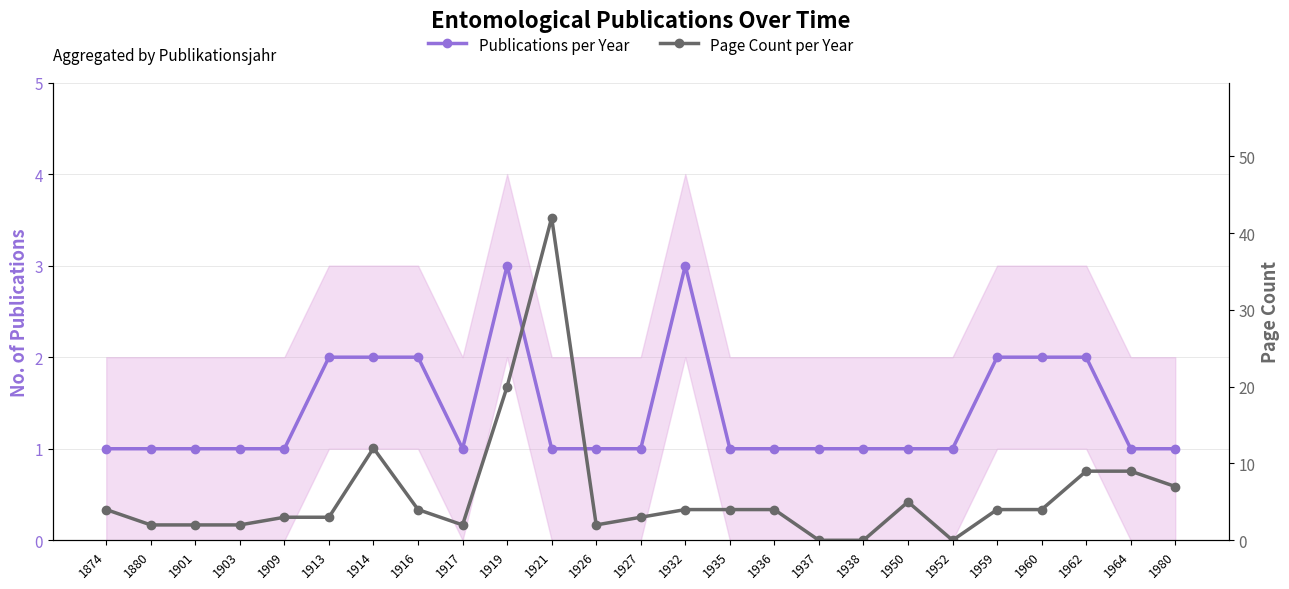

Reading left to right, what are all the values shown in this chart?

Publications per Year: 1	1	1	1	1	2	2	2	1	3	1	1	1	3	1	1	1	1	1	1	2	2	2	1	1
Page Count per Year: 4	2	2	2	3	3	12	4	2	20	42	2	3	4	4	4	0	0	5	0	4	4	9	9	7